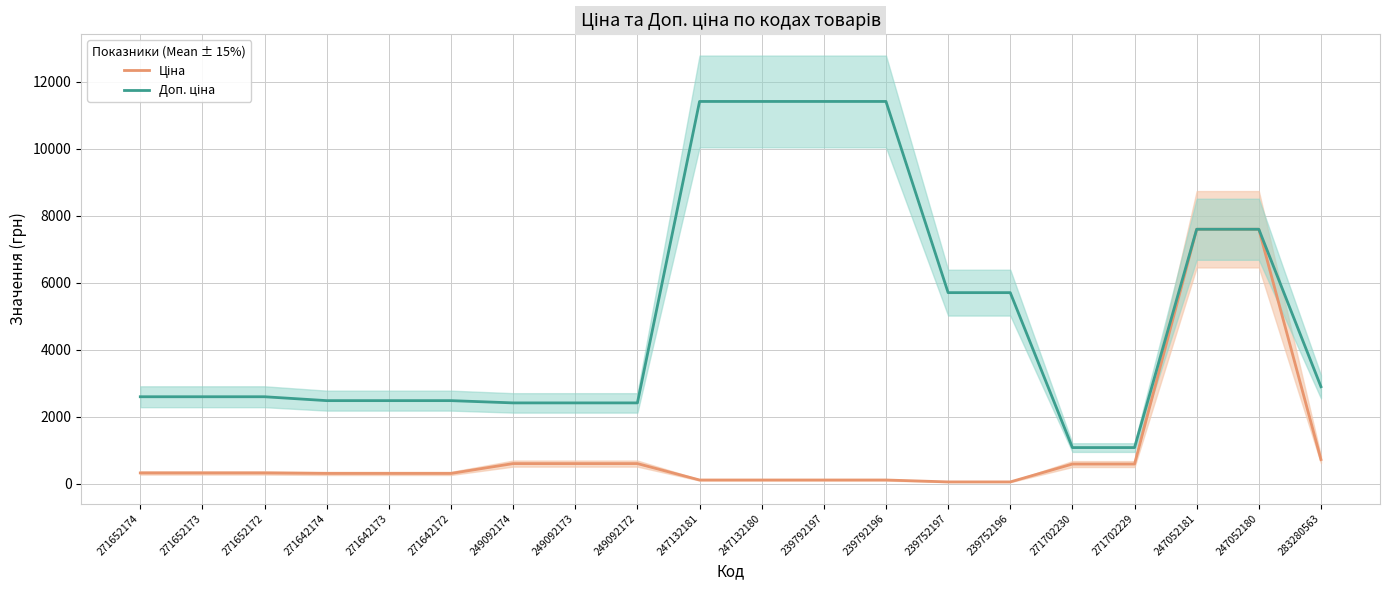

Where is Ціна nearest to the value 3826?

283280563